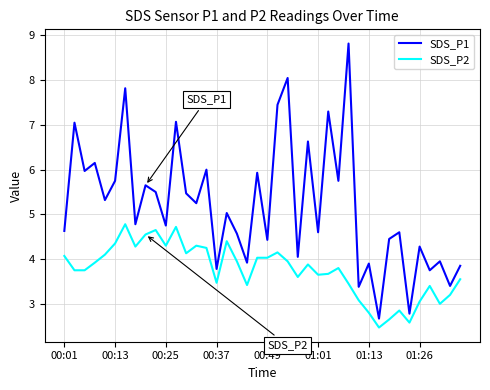

Rank the series by their maximum value, from highest to lowest.

SDS_P1, SDS_P2